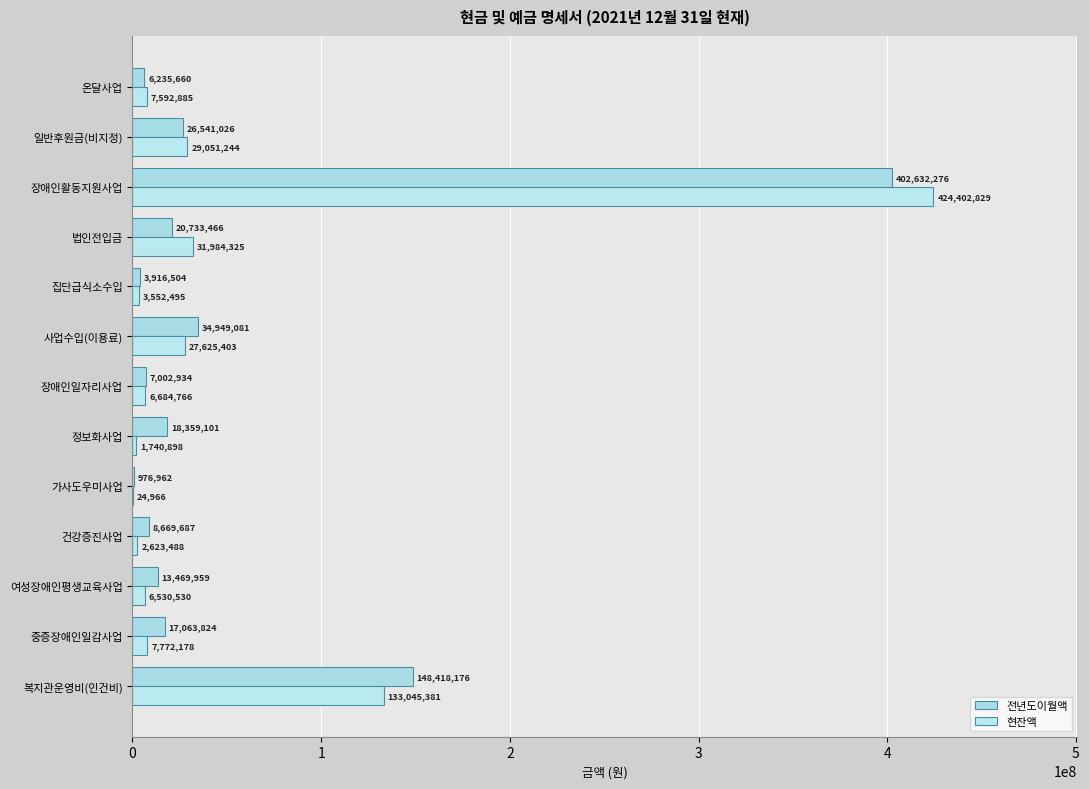

How many distinct data groups are displayed?

2